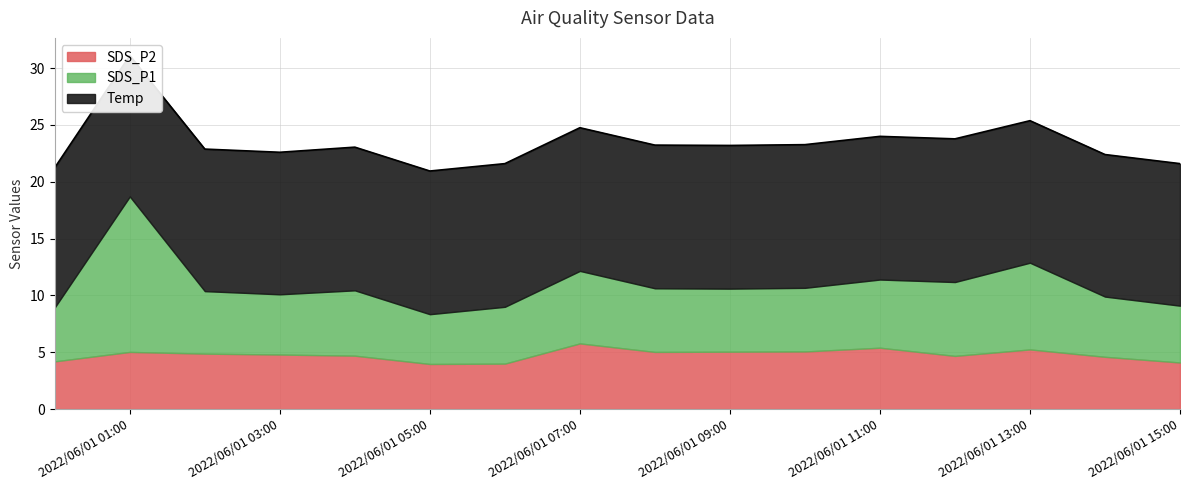

How many lines are shown in the chart?

3